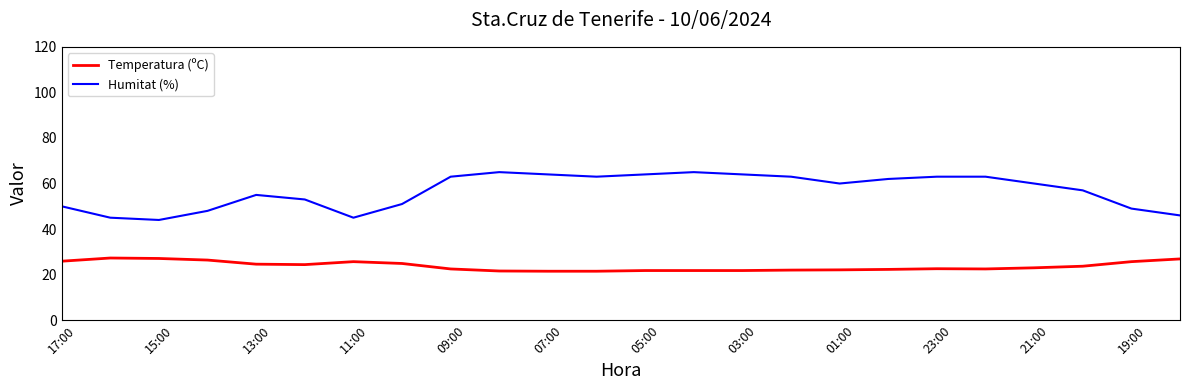

Which series has the widest spread of values?

Humitat (%)